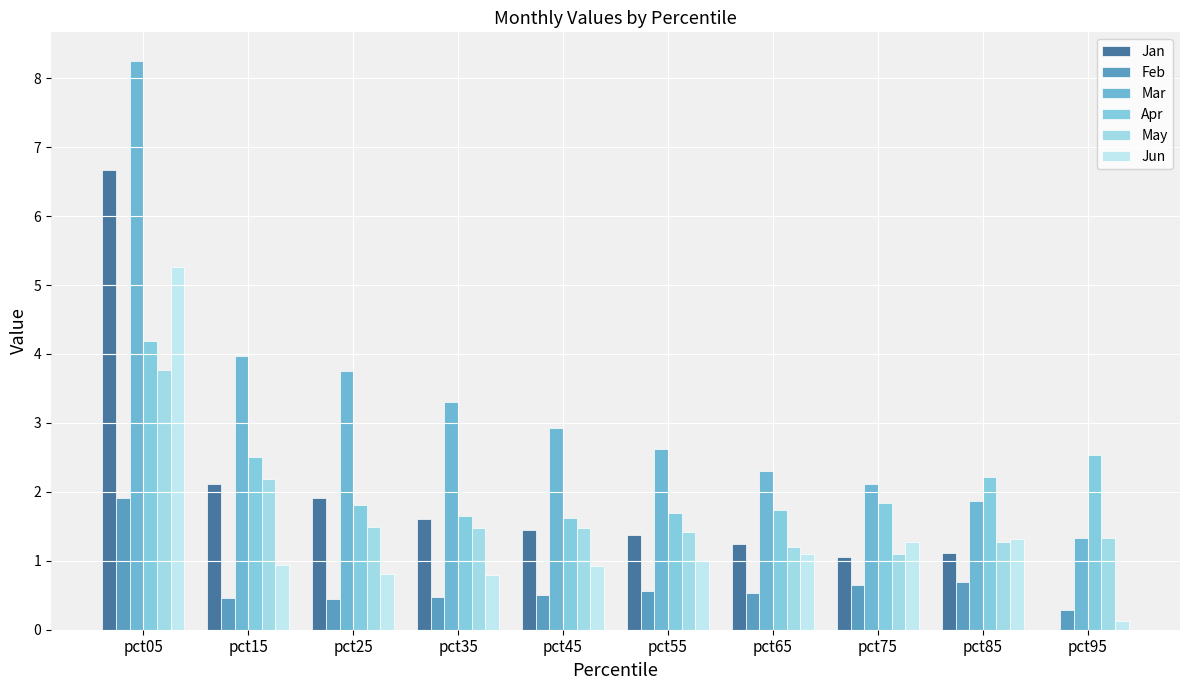

How many groups of bars are there?

10